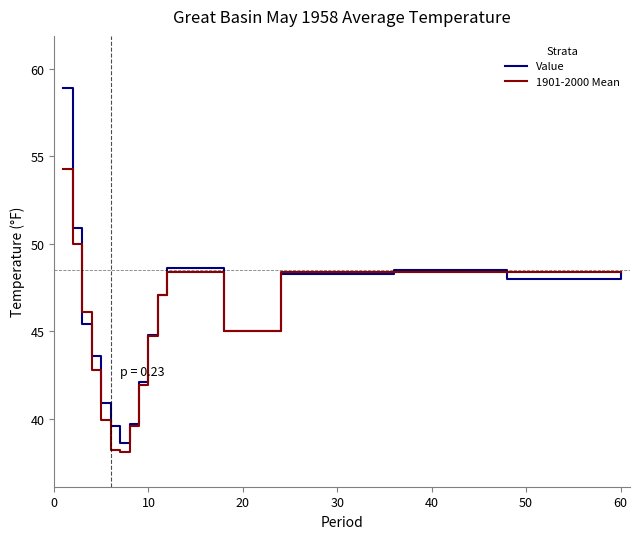

What is the greatest value displayed?

58.9